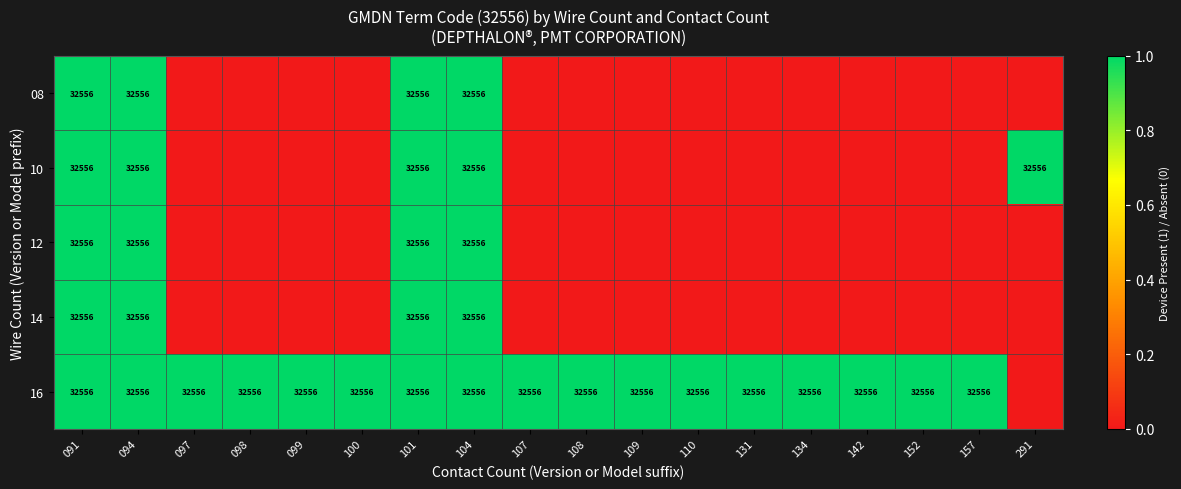

The value of 08 at 094 is 48736. True or false?

False